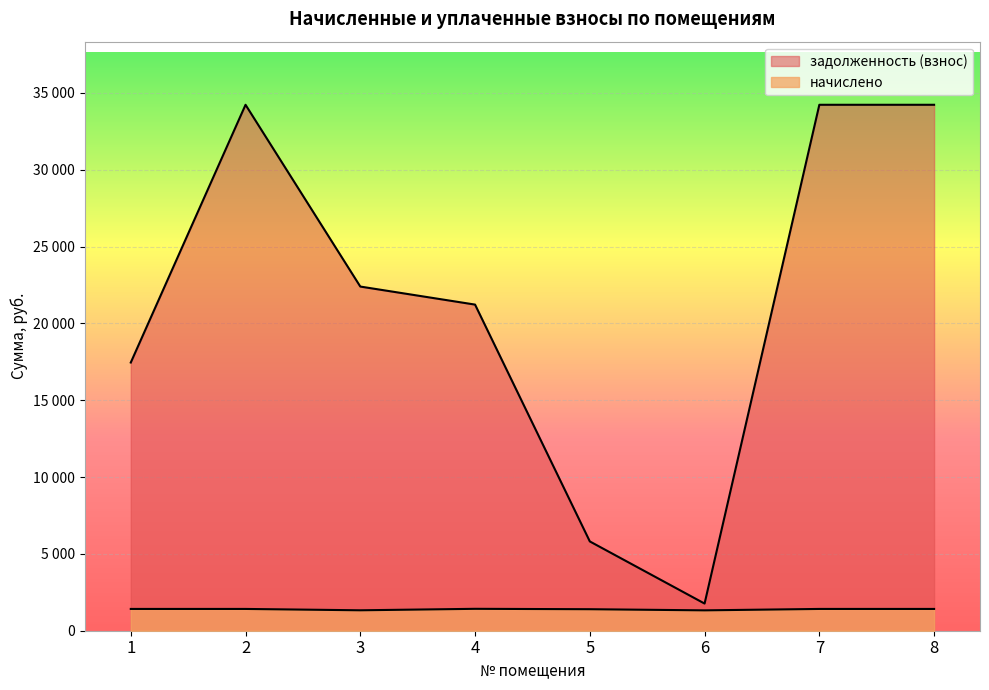

What is the lowest value of the начислено series?

1326.0